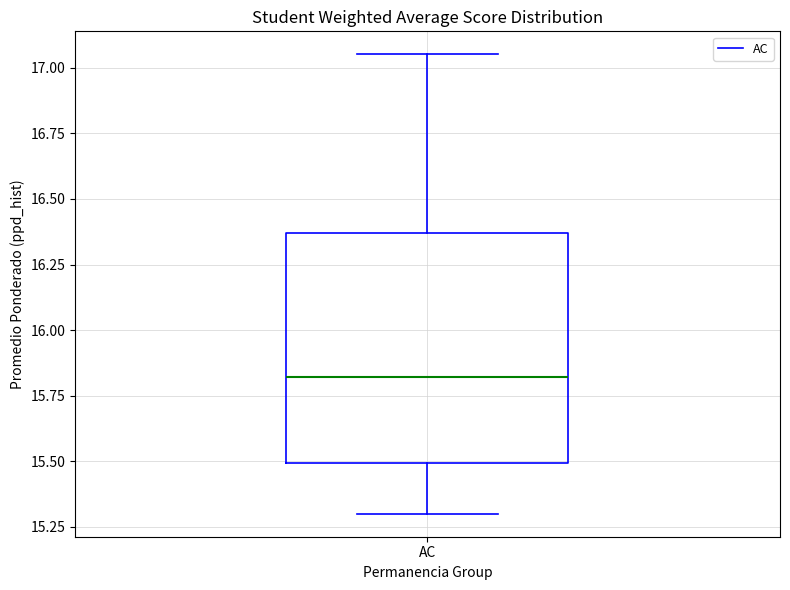

Read this box plot against the y-axis: the position of the median line, the range covered by the box, and the ends of both whiskers. The values are not printed on the chart, so give them approximately, as read against the axis.

median 15.80, box 15.50 to 16.35, whiskers 15.30 to 17.05